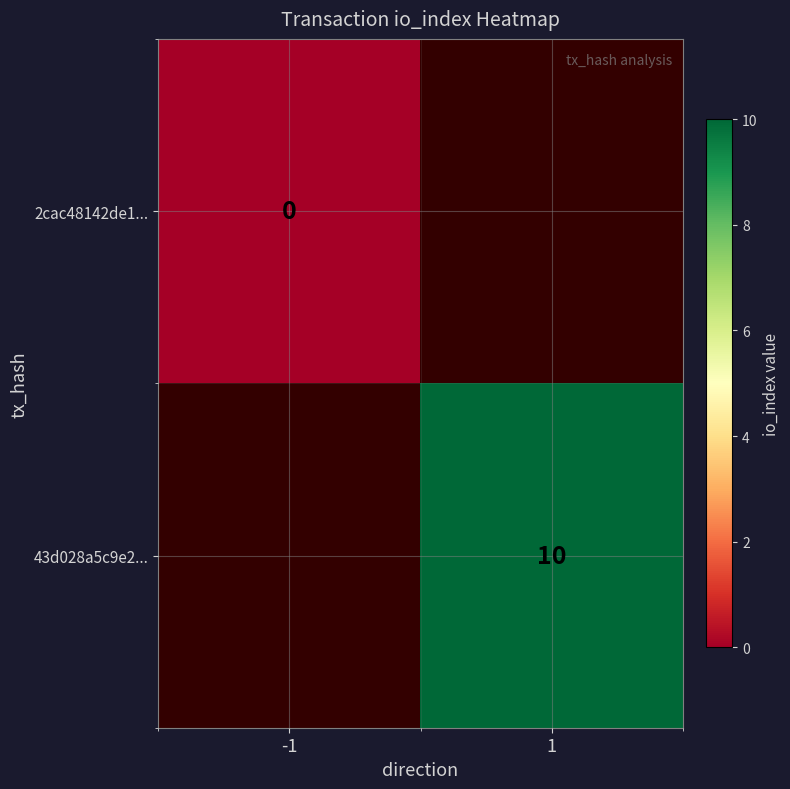

The 43d028a5c9e2... series shows 17 at 1. True or false?

False